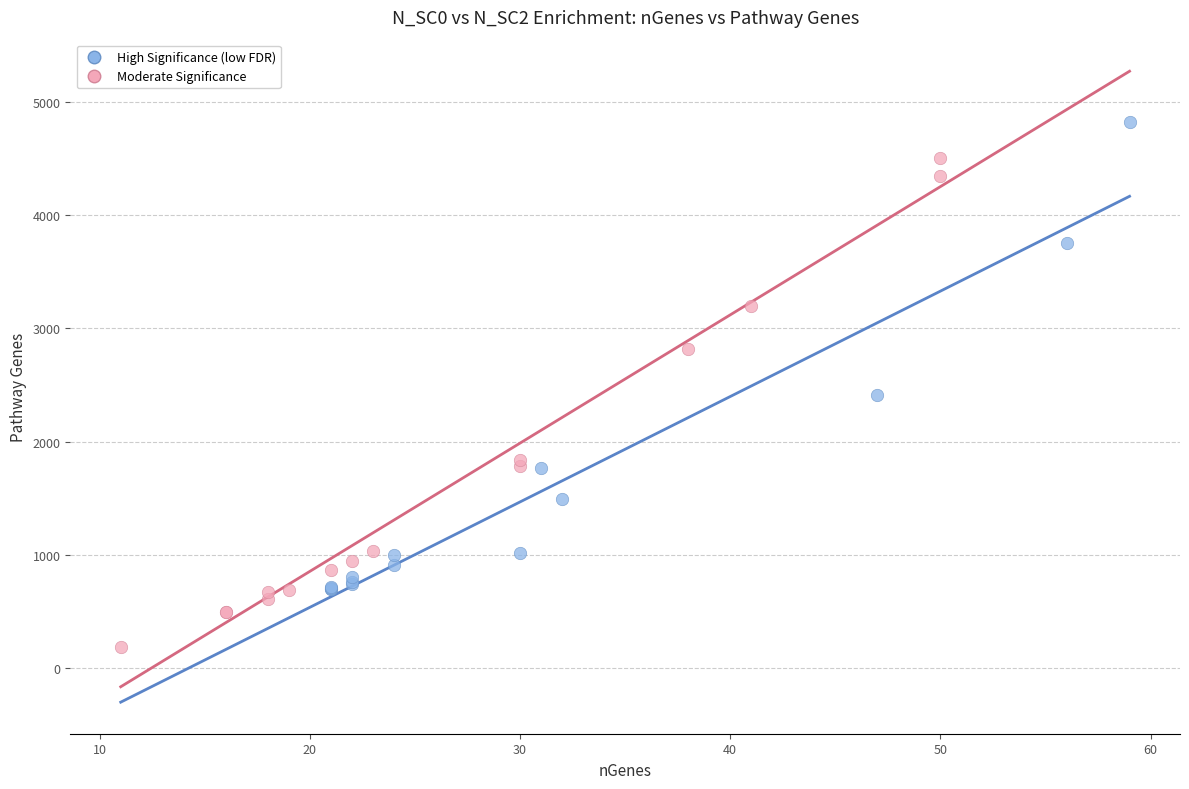

Which series contains the highest Y value?

High Significance (low FDR)